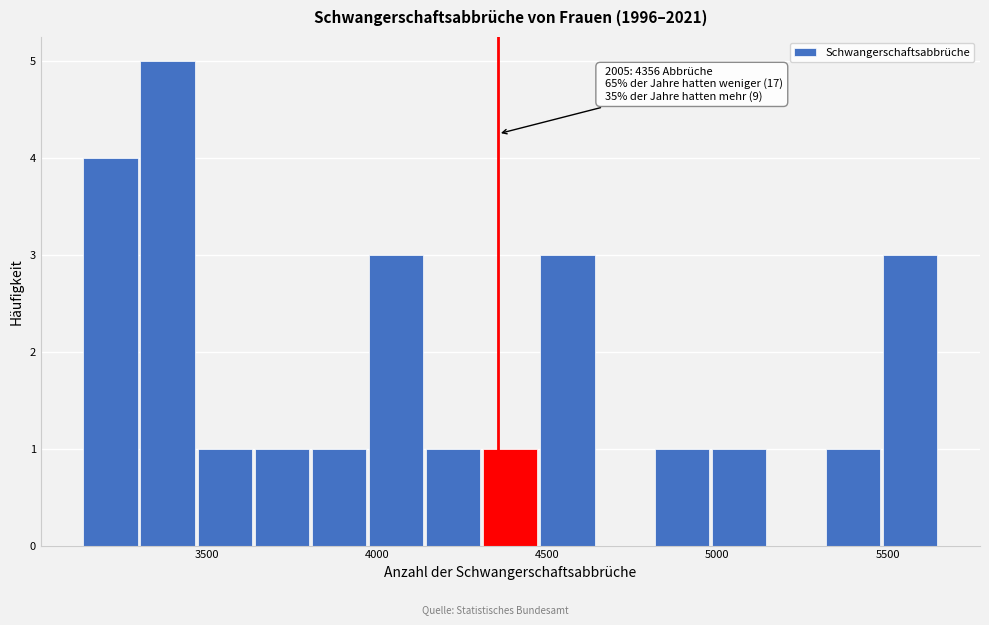

Around what value on the x-axis is the tallest bar? Give the approximate position of its centre, as read against the axis.

3400